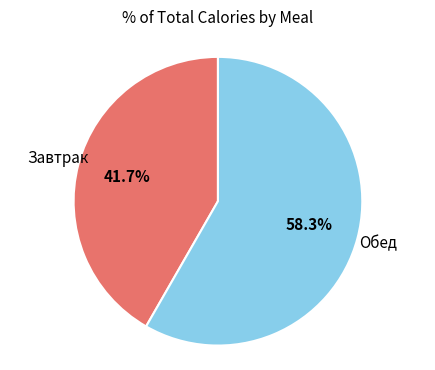

Count the number of slices in the pie.

2